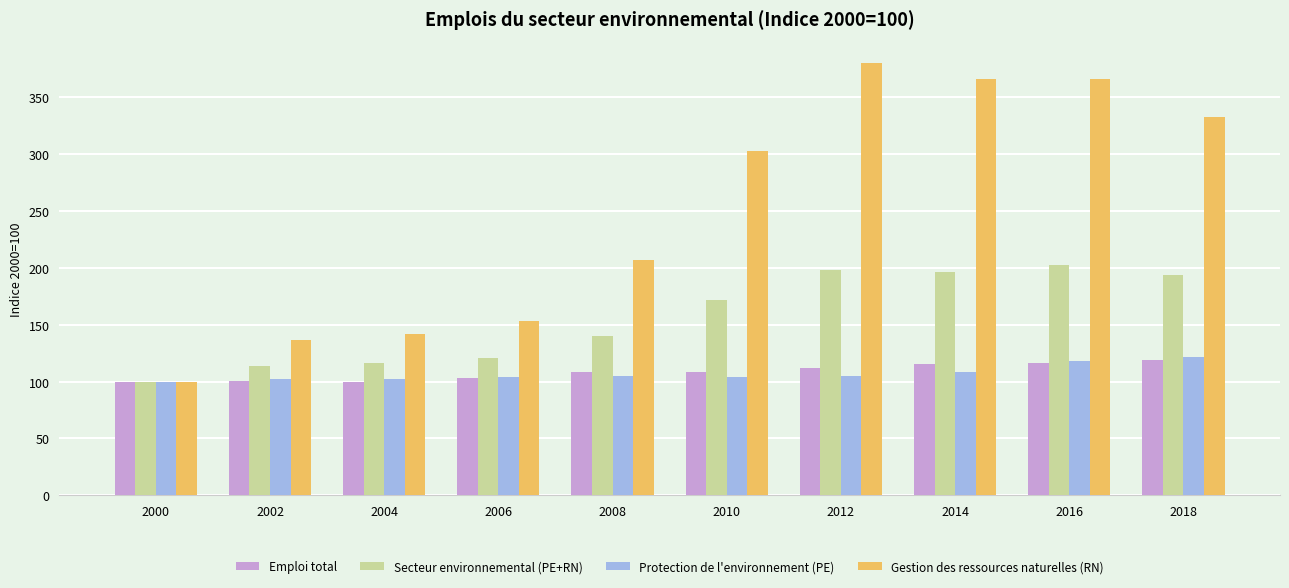

What are all the series names shown in the legend?

Emploi total, Secteur environnemental (PE+RN), Protection de l'environnement (PE), Gestion des ressources naturelles (RN)